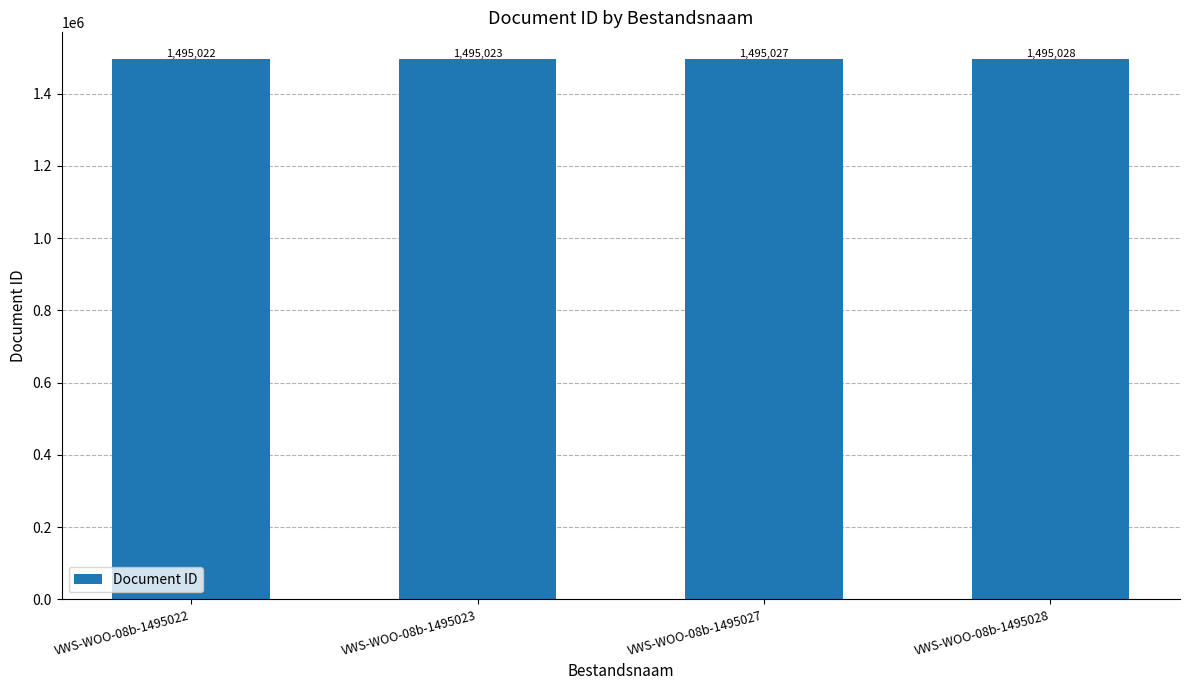

Reading right to left, transcribe all the data shown in this chart.

1495028	1495027	1495023	1495022